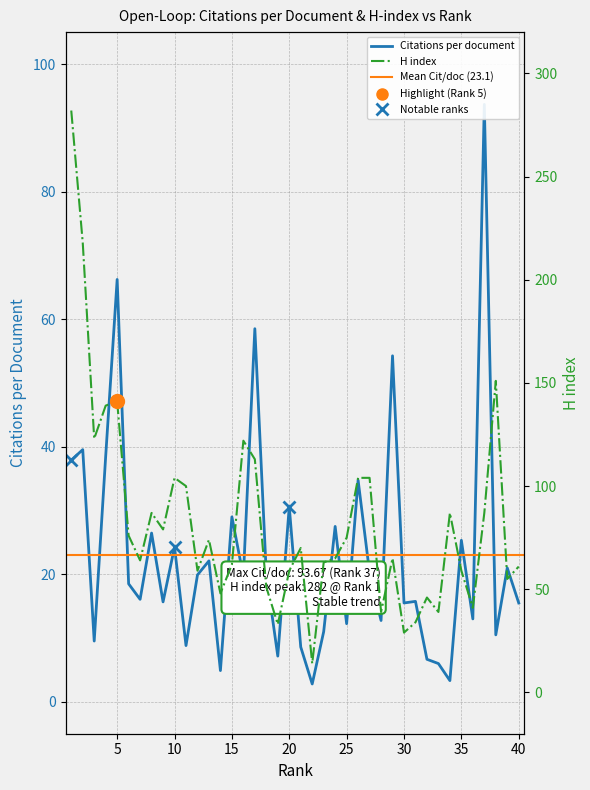

What is the minimum value shown in the chart?

2.8